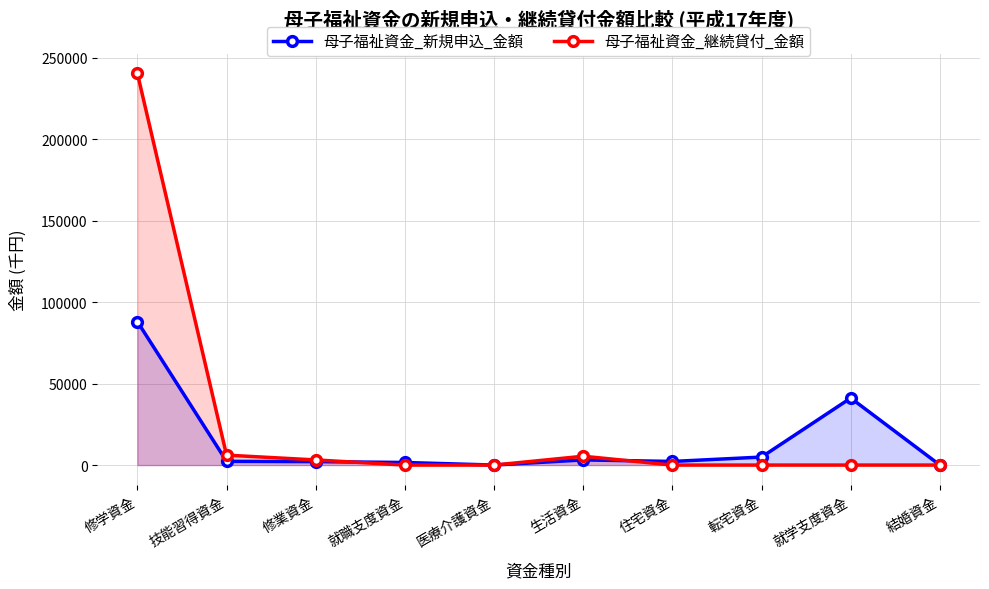

Which has a higher value, 医療介護資金 or 修業資金?

修業資金